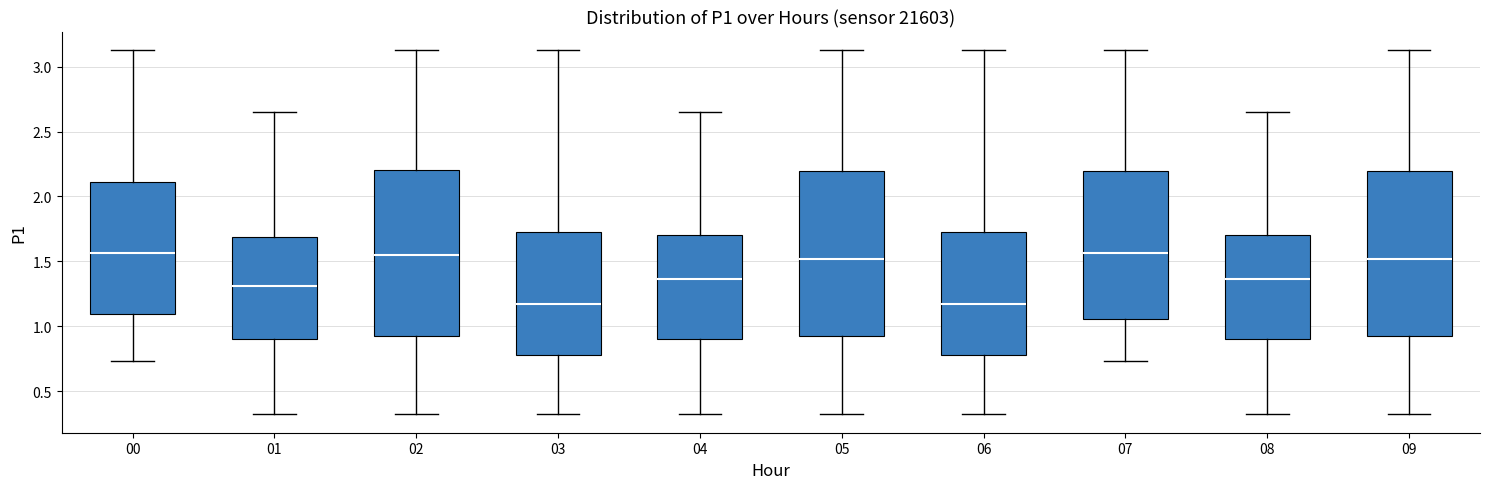

Where does the lower whisker of the box at x = 07 end on the y-axis? The values are not printed on the chart, so give them approximately, as read against the axis.

0.75